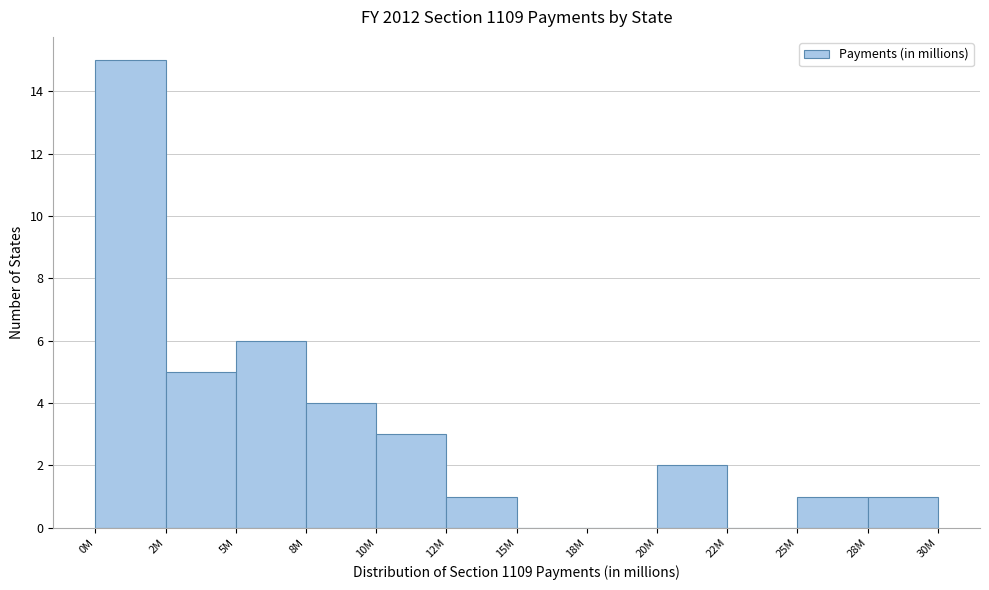

Reading left to right, extract all data points from this chart.

0M=15	2M=5	5M=6	8M=4	10M=3	12M=1	15M=0	18M=0	20M=2	22M=0	25M=1	28M=1